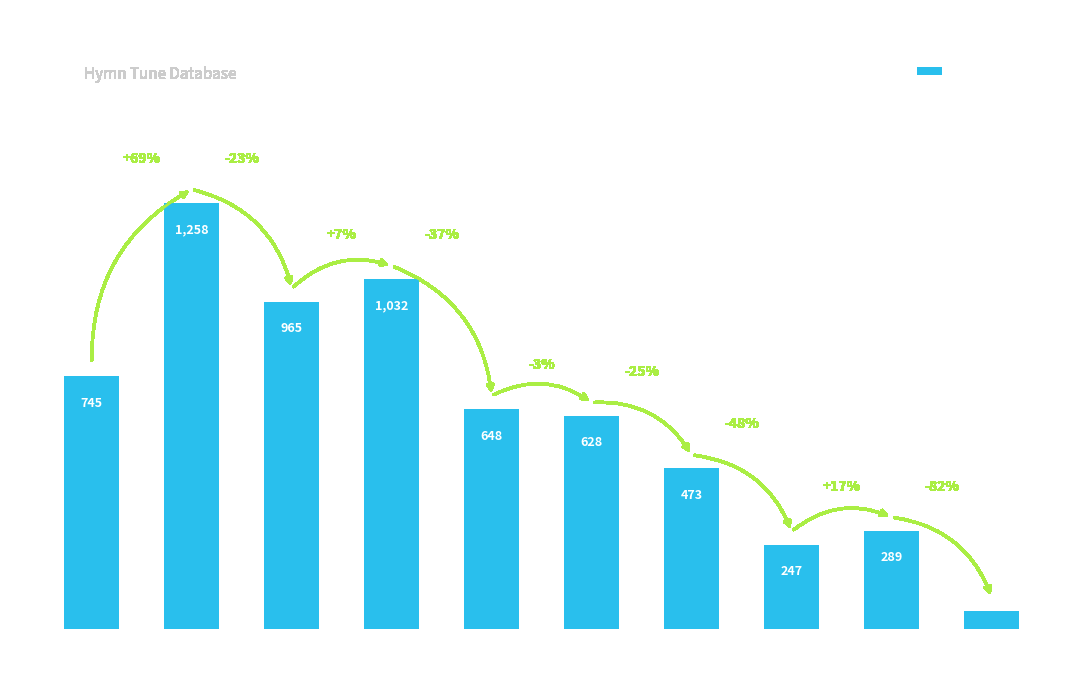

What is the smallest value displayed?

52